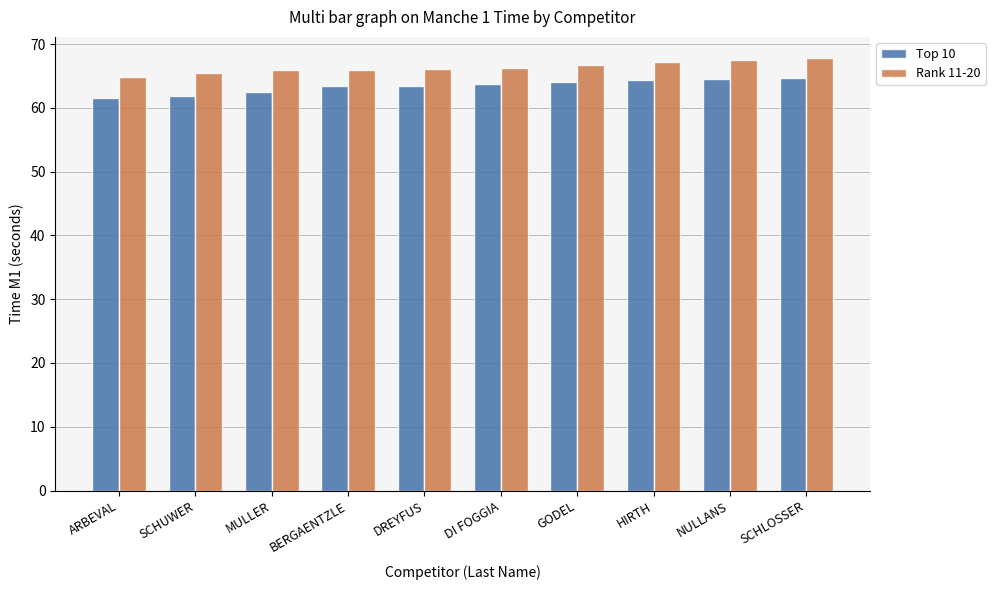

Is the value of Rank 11-20 at BERGAENTZLE greater than the value of Top 10 at HIRTH?

Yes